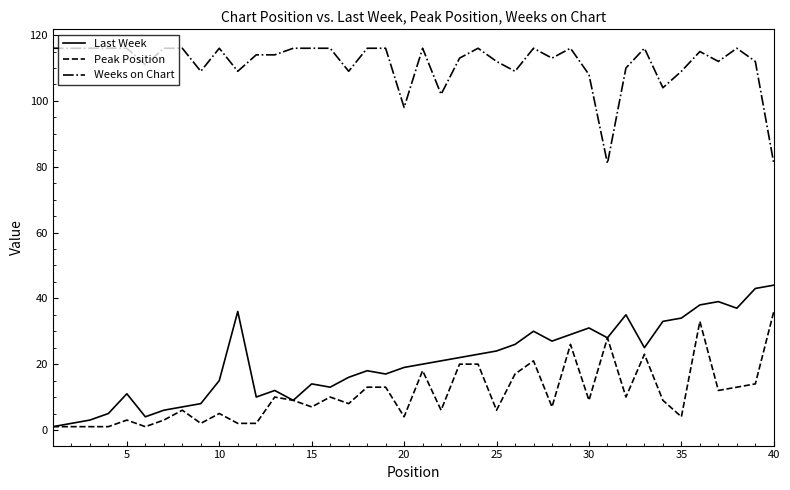

True or false: Weeks on Chart and Last Week intersect in this chart.

False